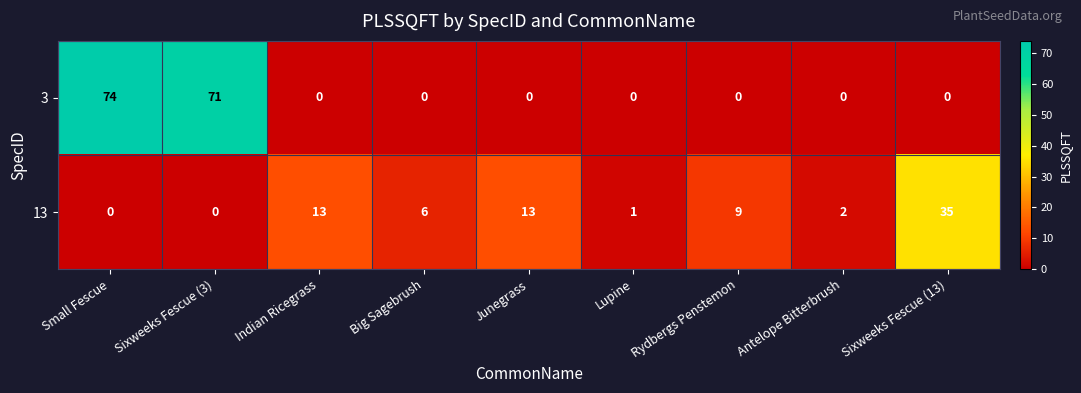

How many series are shown in this chart?

2